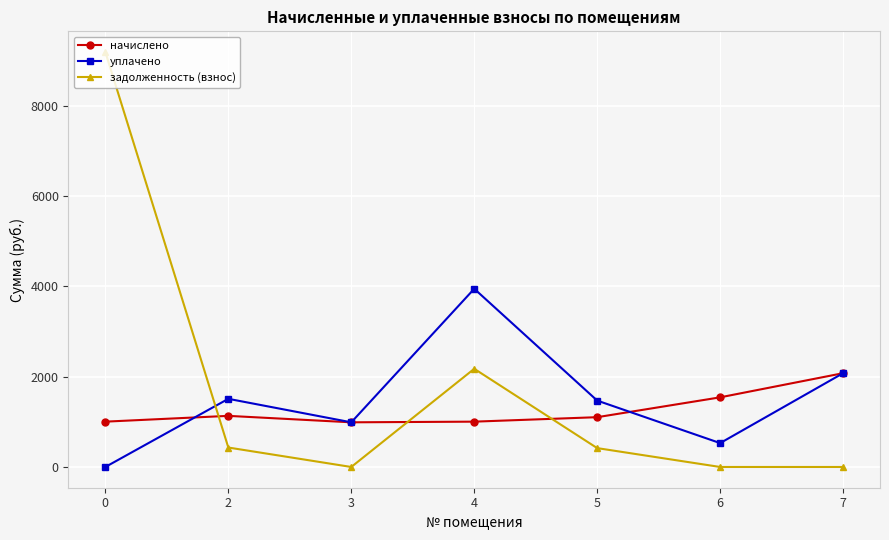

The value of задолженность (взнос) at 6 is 0.0. True or false?

True